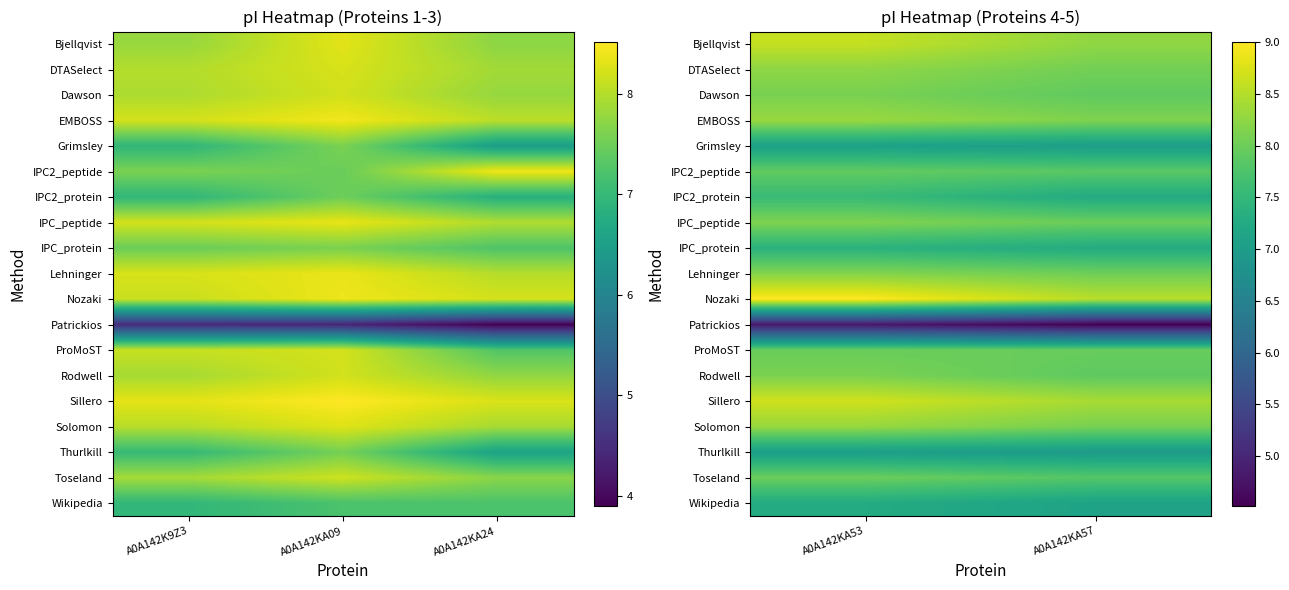

At how many categories does at least one series exceed 5?

2